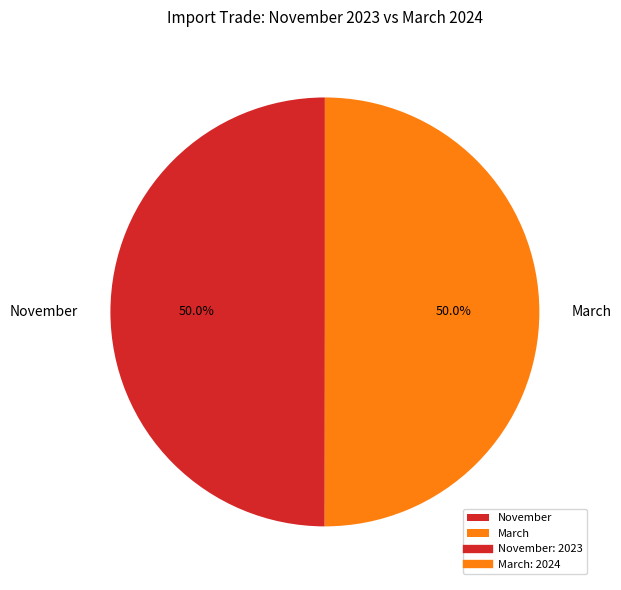

To the nearest percent, what is the combined percentage of March and November?

100%